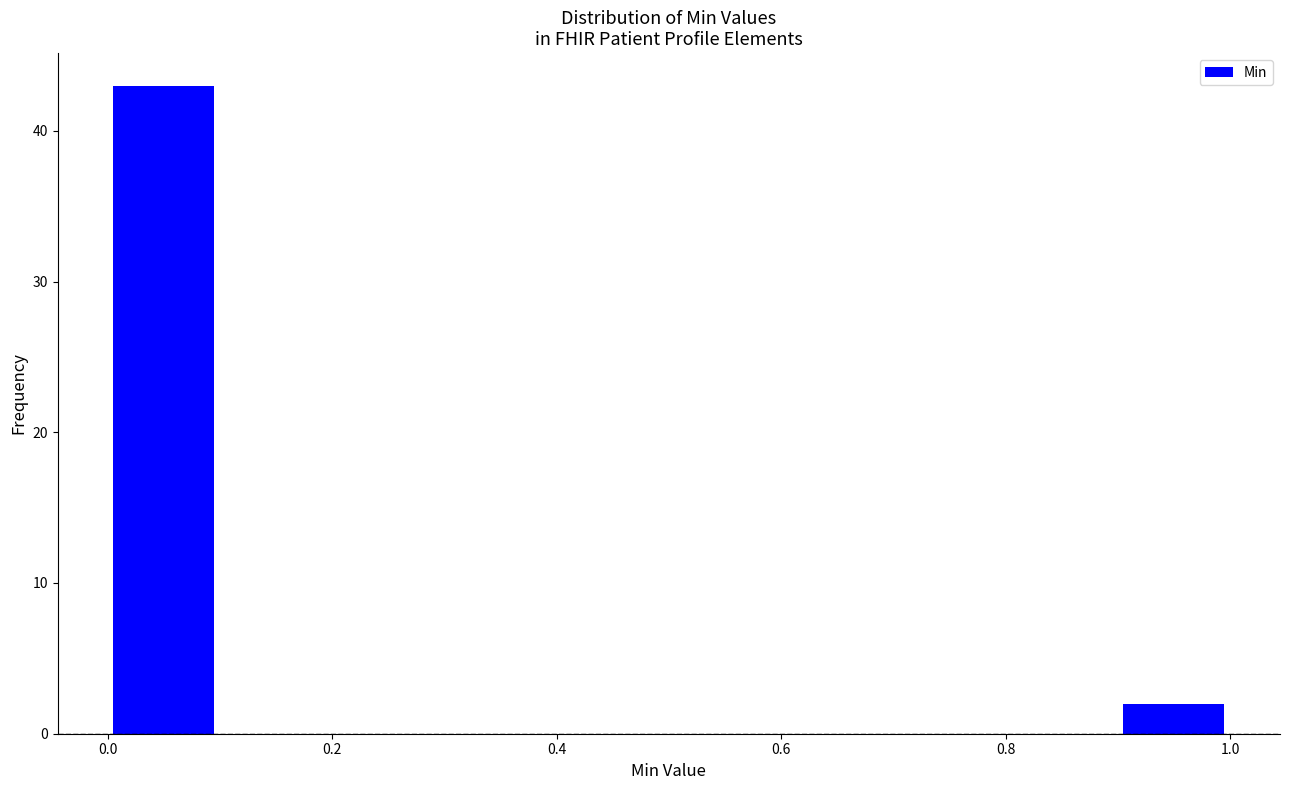

Reading left to right, list every bar in this chart as the range it spans on the x-axis followed by its height. The values are not printed on the chart, so give them approximately, as read against the axis.

0.0 to 0.1: 43
0.1 to 0.2: 0
0.2 to 0.3: 0
0.3 to 0.4: 0
0.4 to 0.5: 0
0.5 to 0.6: 0
0.6 to 0.7: 0
0.7 to 0.8: 0
0.8 to 0.9: 0
0.9 to 1.0: 2